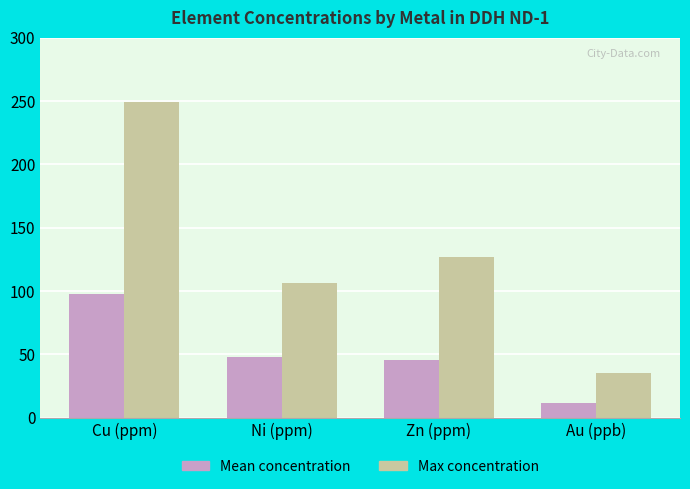

What are all the series names shown in the legend?

Mean concentration, Max concentration